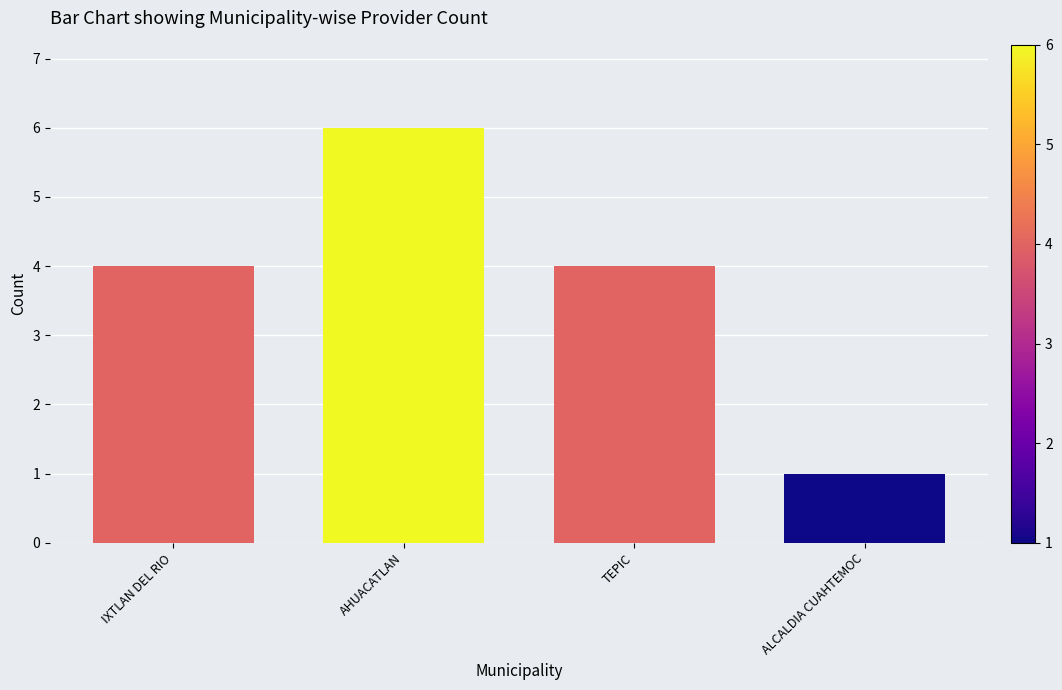

Reading left to right, list all the values displayed in this chart.

IXTLAN DEL RIO=4	AHUACATLAN=6	TEPIC=4	ALCALDIA CUAHTEMOC=1